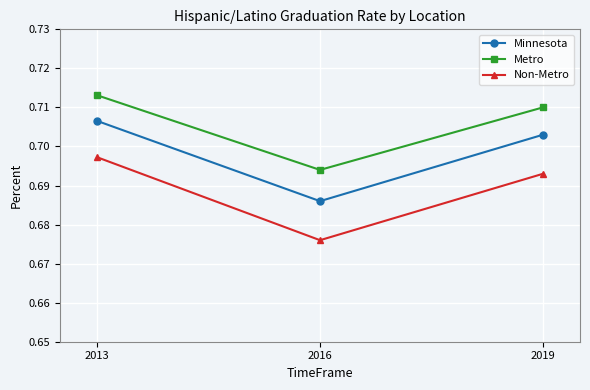

Between 2013 and 2019, which series saw the biggest shift?

Non-Metro